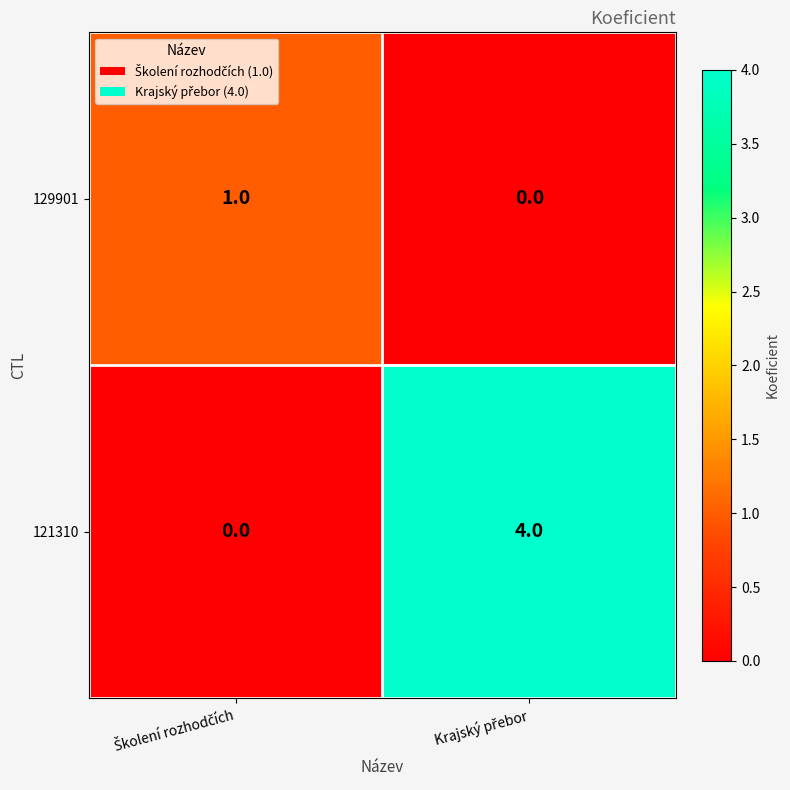

Which series has the largest range (max minus min)?

121310